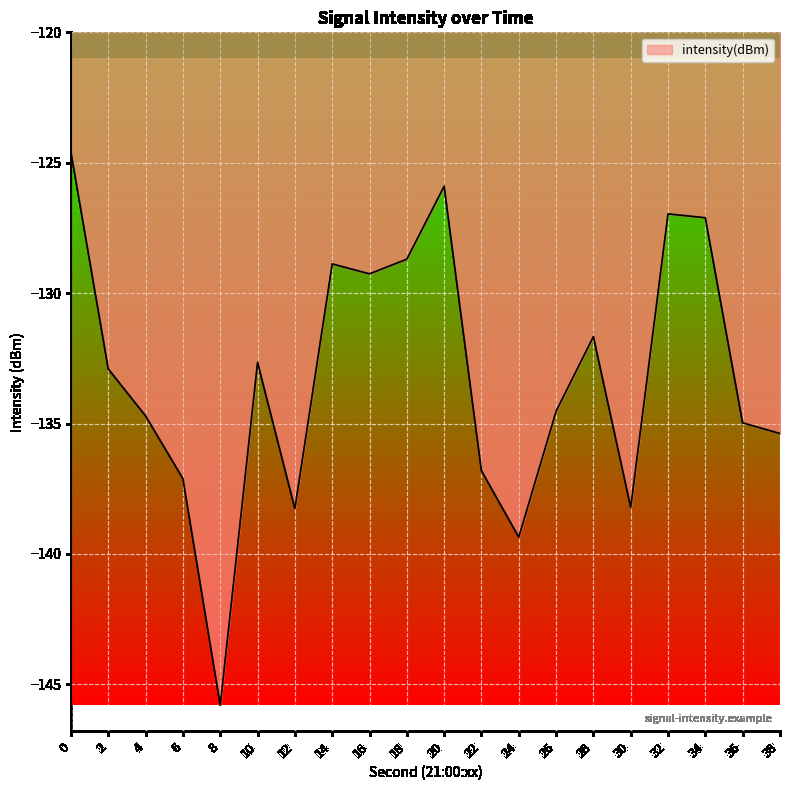

What is the difference between the values at 18 and 0?

4.1